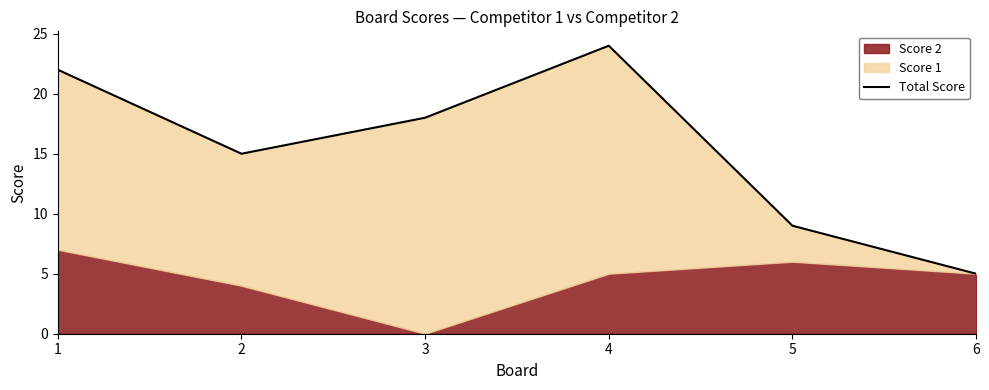

Between 4 and 2, which is larger?

4